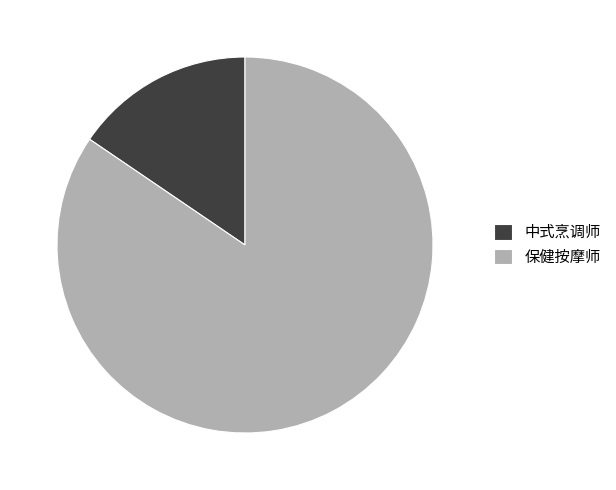

The 中式烹调师 slice represents 29% of the pie. True or false?

False